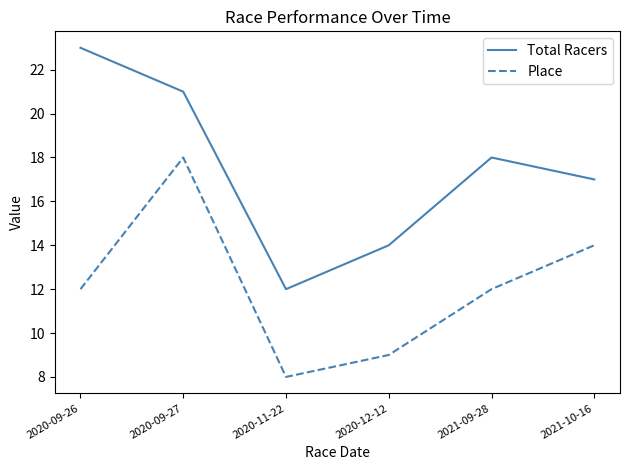

Reading right to left, extract all data points from this chart.

Total Racers: 17	18	14	12	21	23
Place: 14	12	9	8	18	12